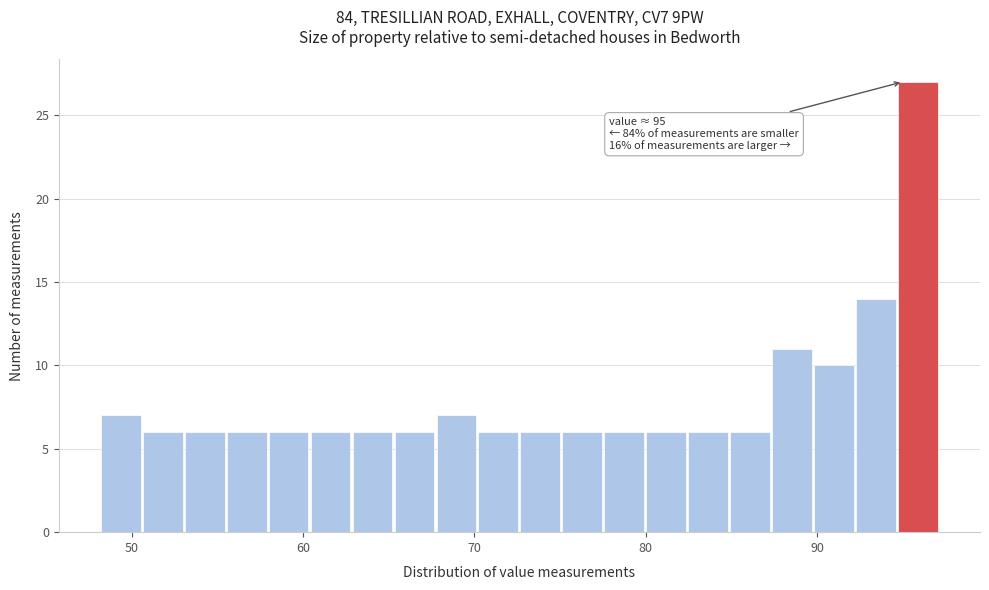

Around what value on the x-axis is the tallest bar? Give the approximate position of its centre, as read against the axis.

96